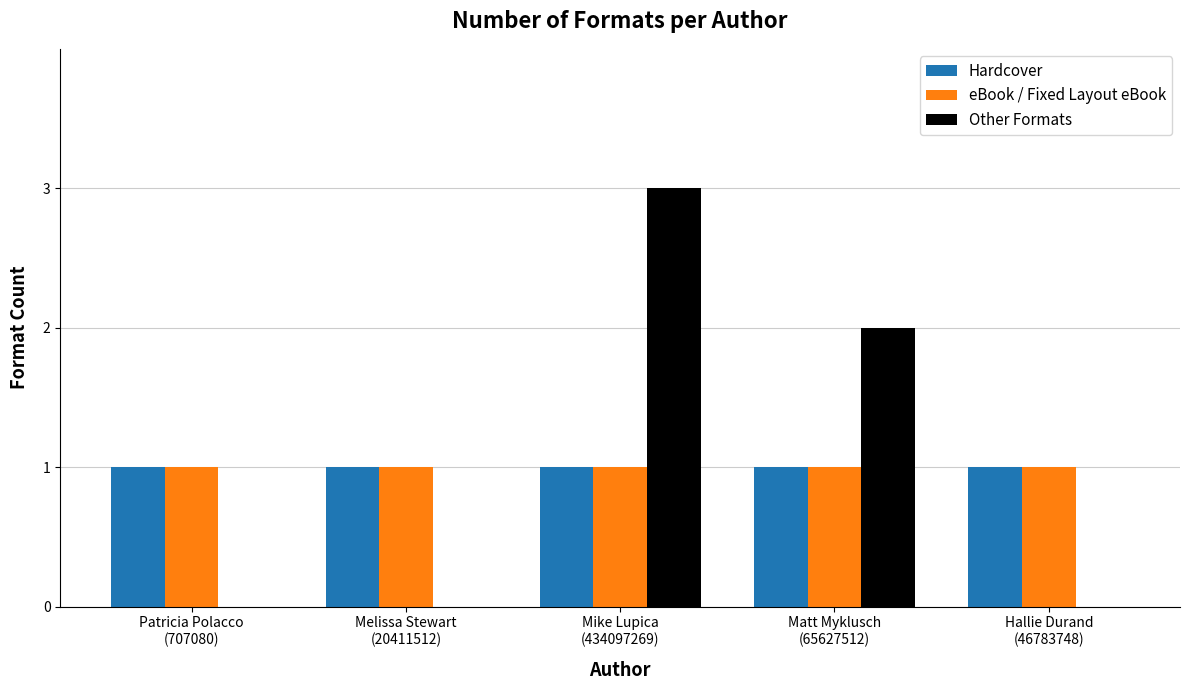

What is the sum of all Hardcover values?

5